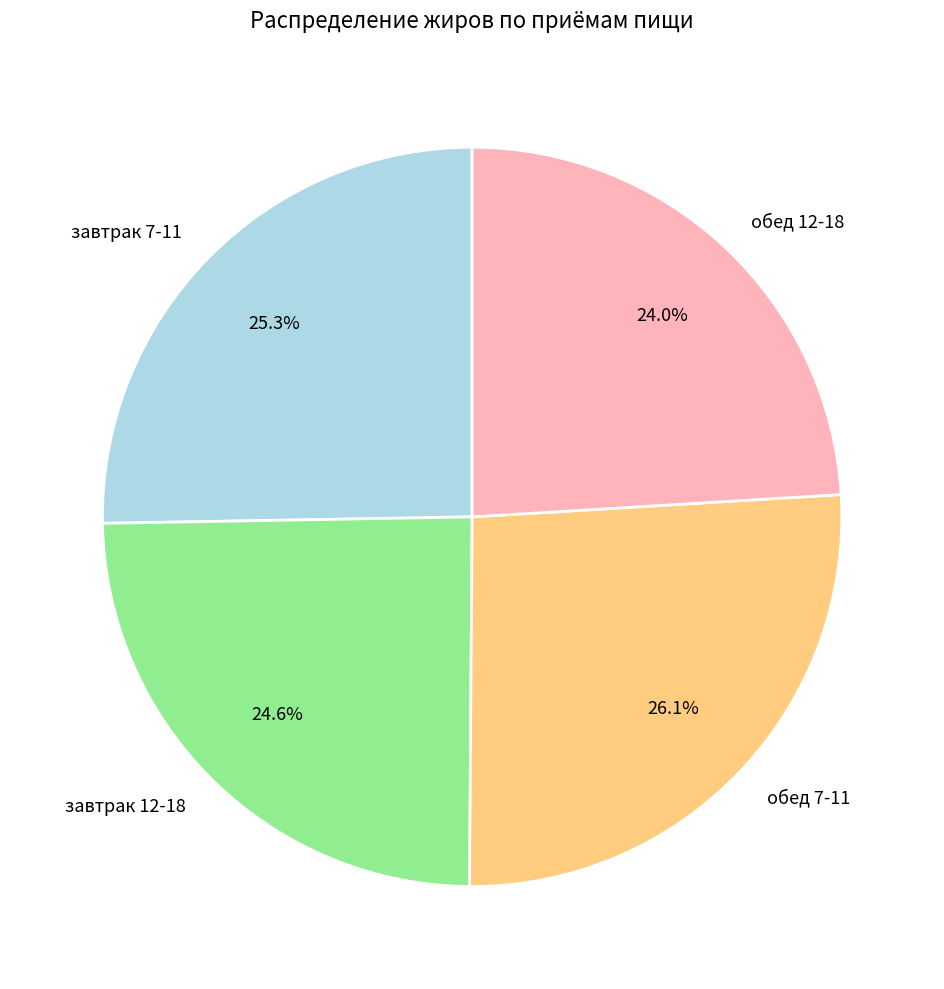

To the nearest percent, what is the difference between the largest and smallest slice percentages?

2%